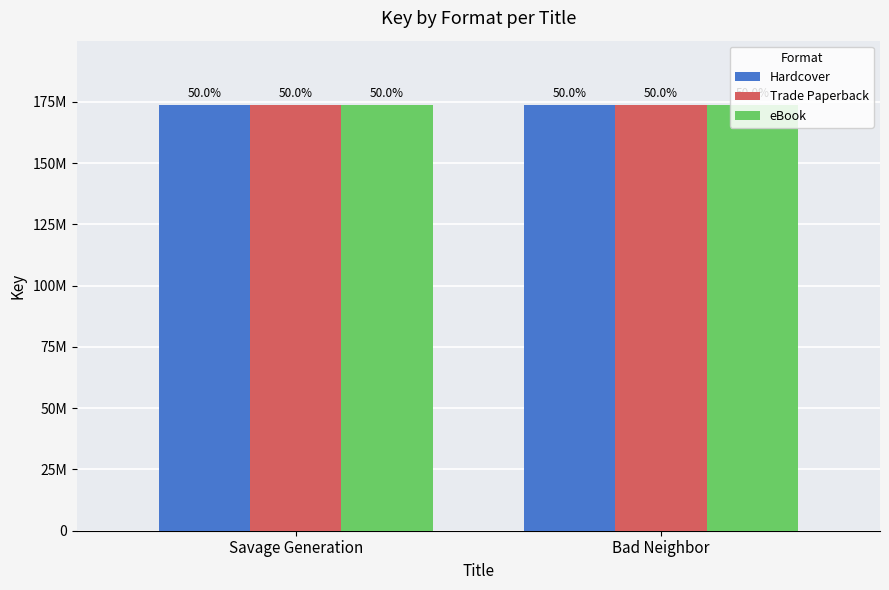

Reading left to right, extract all data points from this chart.

Hardcover: Savage Generation=173899389	Bad Neighbor=173902434
Trade Paperback: Savage Generation=173899389	Bad Neighbor=173902434
eBook: Savage Generation=173899389	Bad Neighbor=173902434